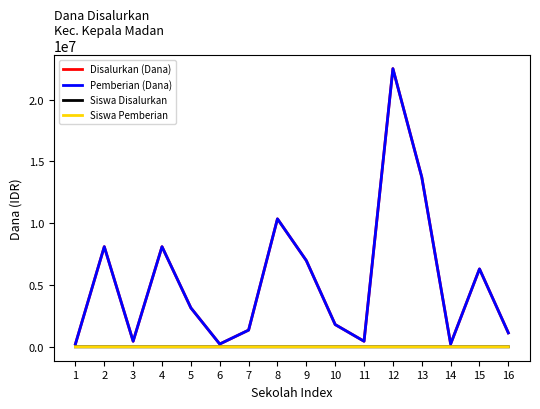

What is the total value across all series at 1?

450002